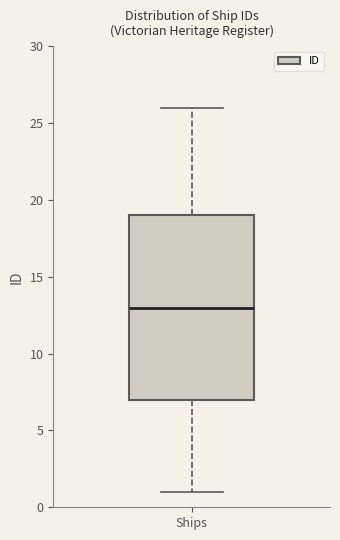

Read this box plot against the y-axis: the position of the median line, the range covered by the box, and the ends of both whiskers. The values are not printed on the chart, so give them approximately, as read against the axis.

median 13, box 7 to 19, whiskers 1 to 26